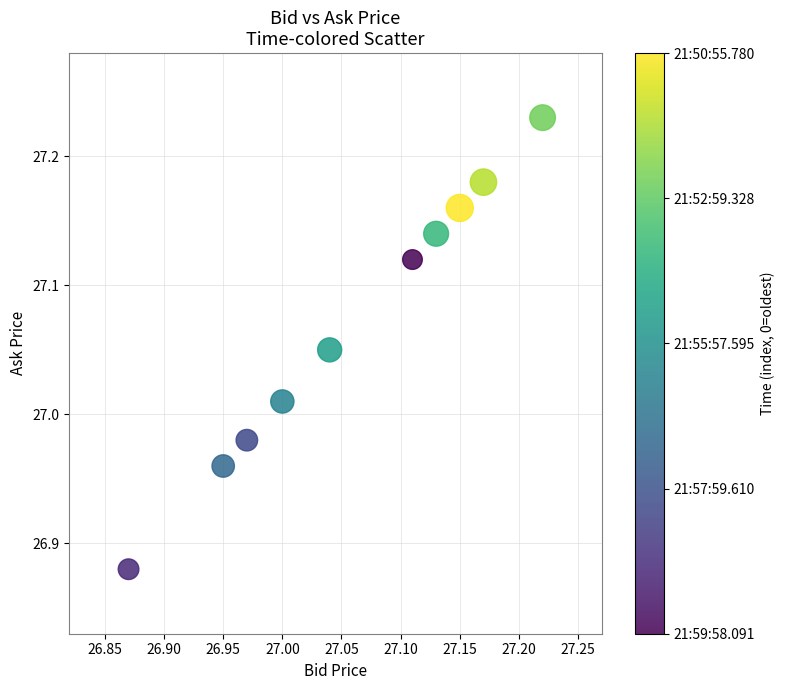

What is the range of X values (max minus min)?

0.3